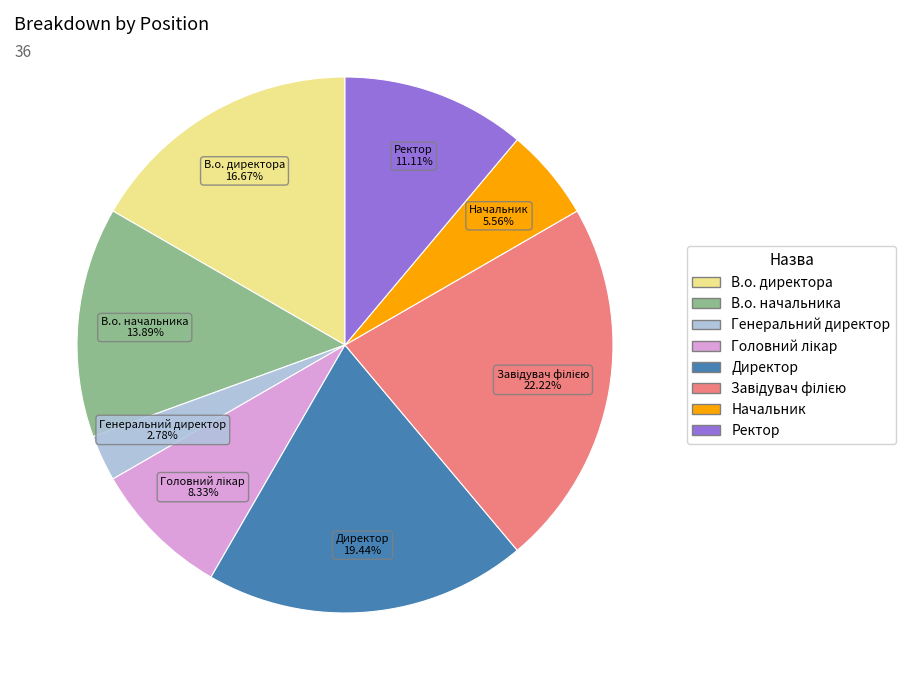

Does any single category account for the majority?

No